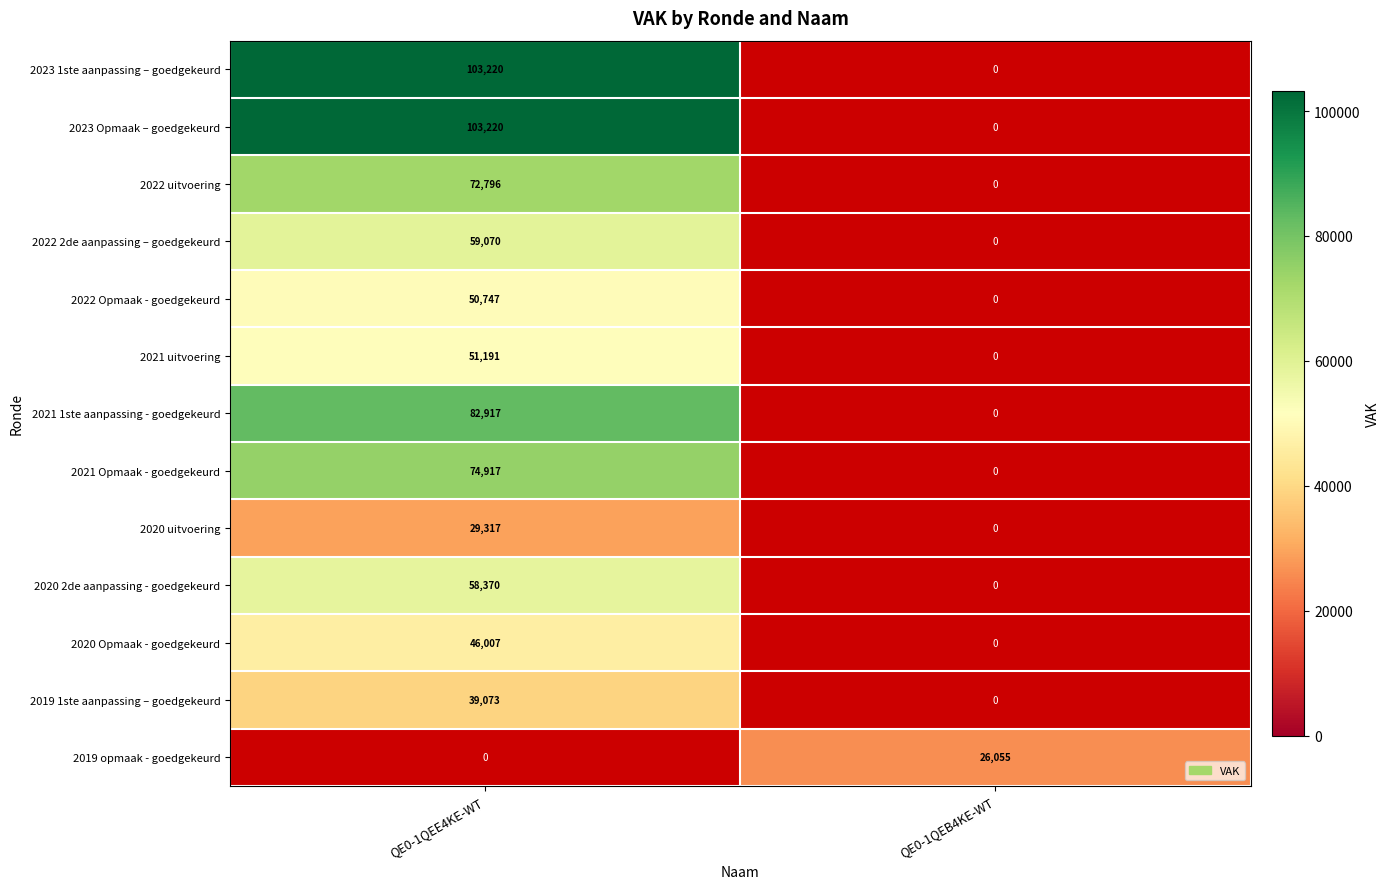

The value of 2020 Opmaak - goedgekeurd at QE0-1QEE4KE-WT is 70600. True or false?

False